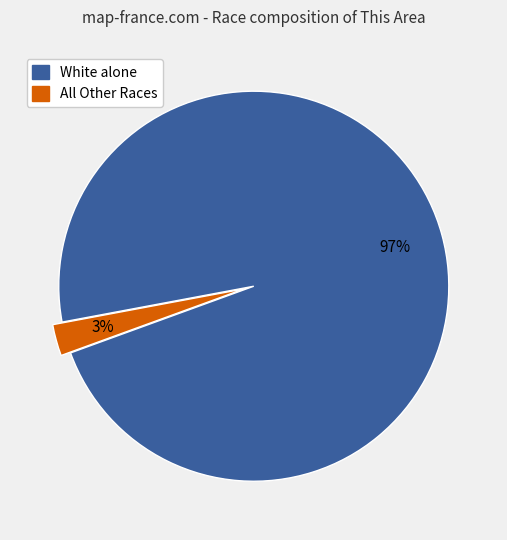

Is there any slice that represents more than half of the pie?

Yes